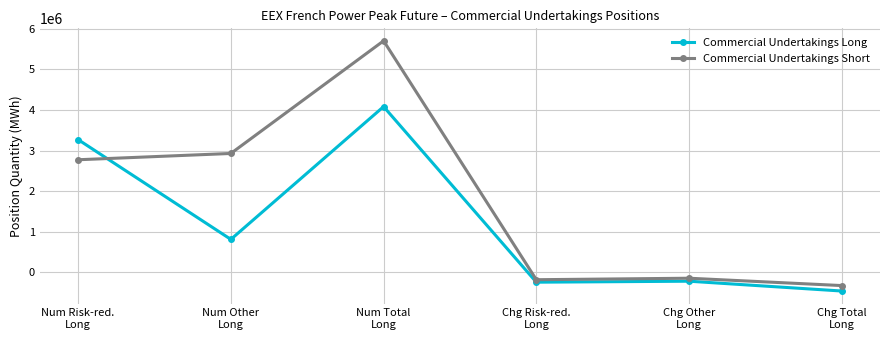

Where is the first local minimum for Commercial Undertakings Short?

Chg Risk-red.
Long